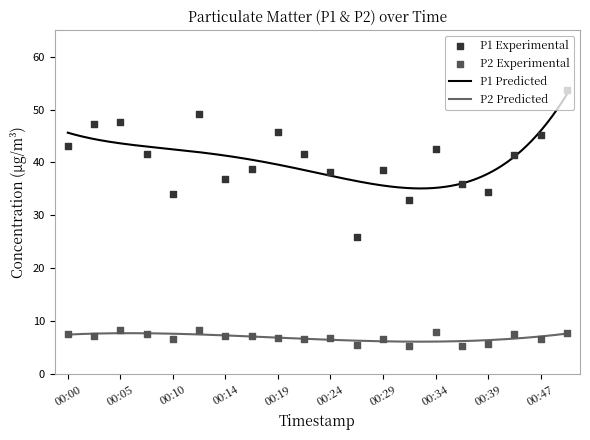

Which series has the largest total across all categories?

P1